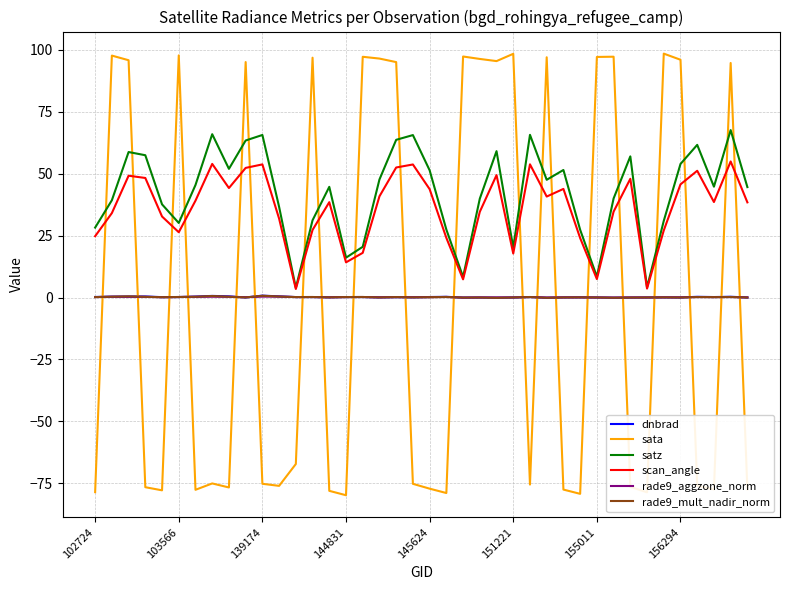

Which series has the widest spread of values?

sata